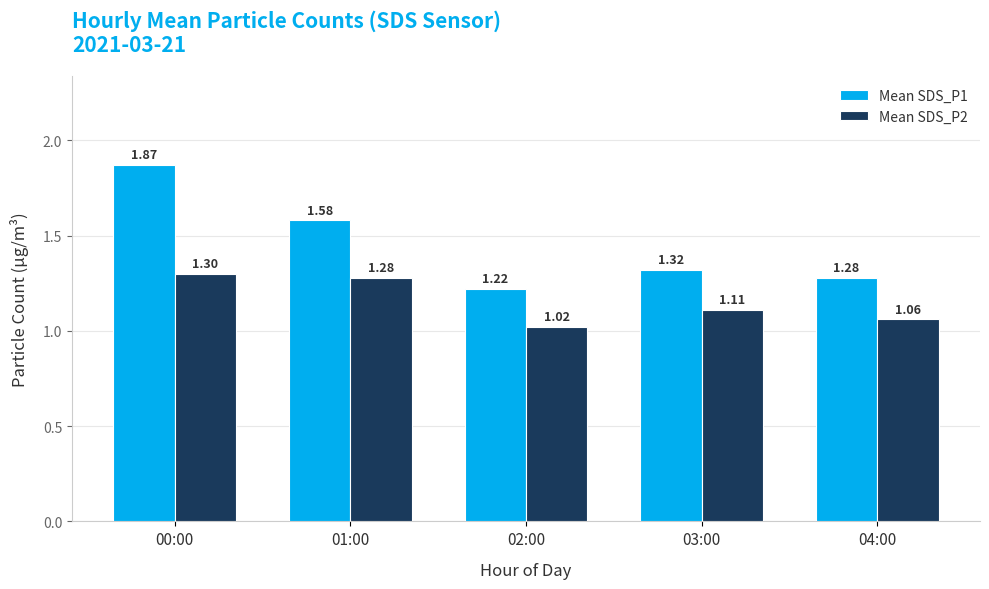

The Mean SDS_P1 series shows 0.8 at 01:00. True or false?

False